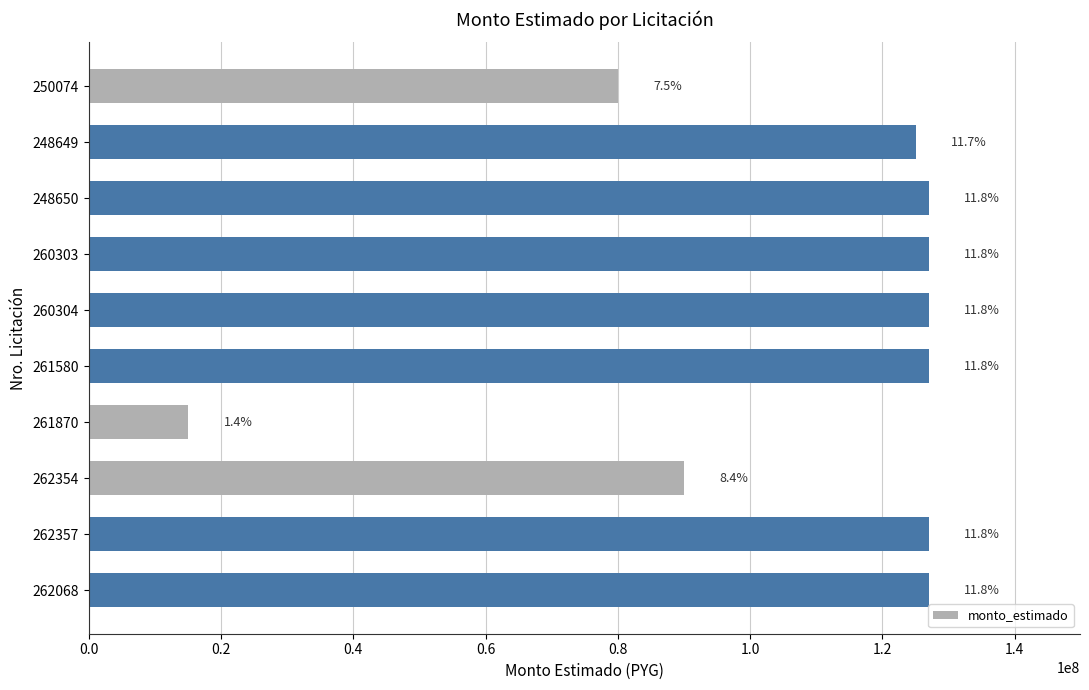

What is the difference between the maximum and minimum values?

112000000.0